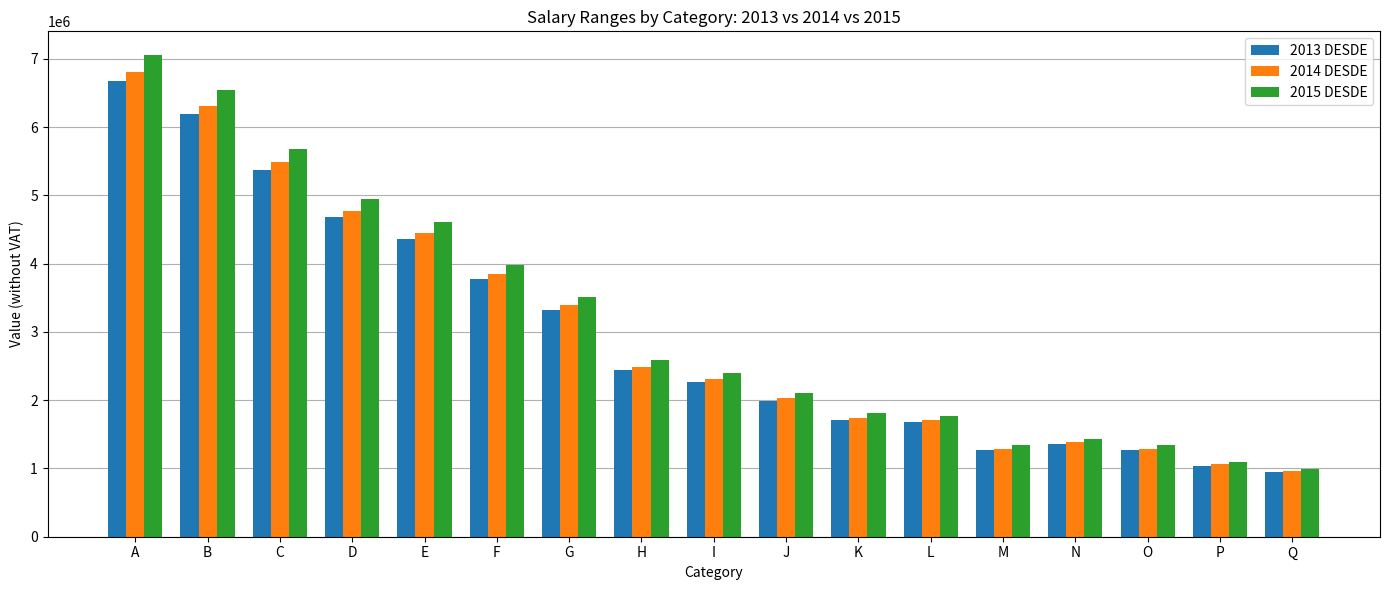

At which category is the sum across all series the highest?

A